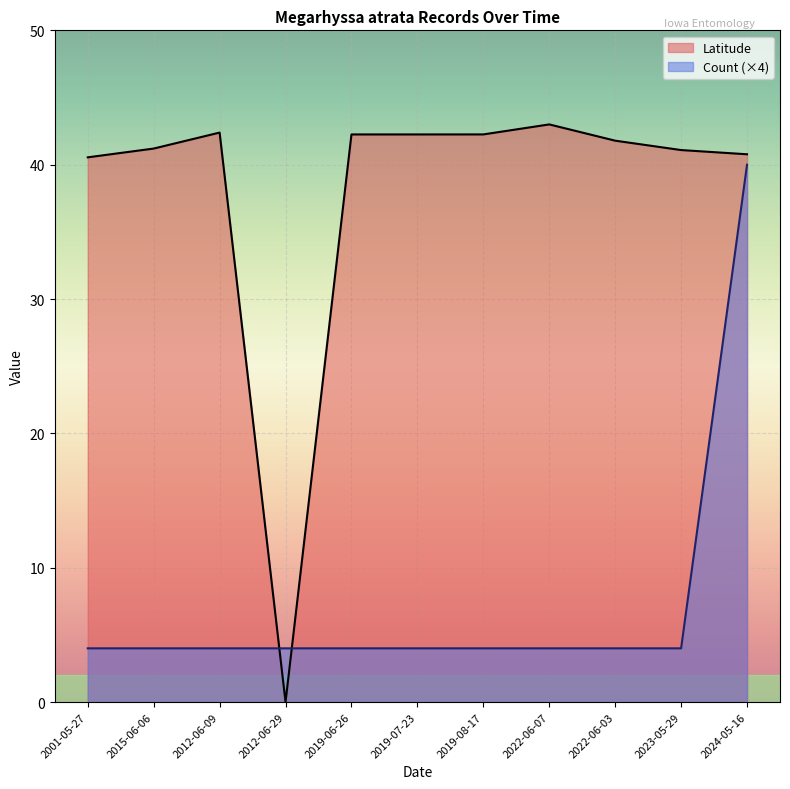

Which series has the largest total across all categories?

Latitude